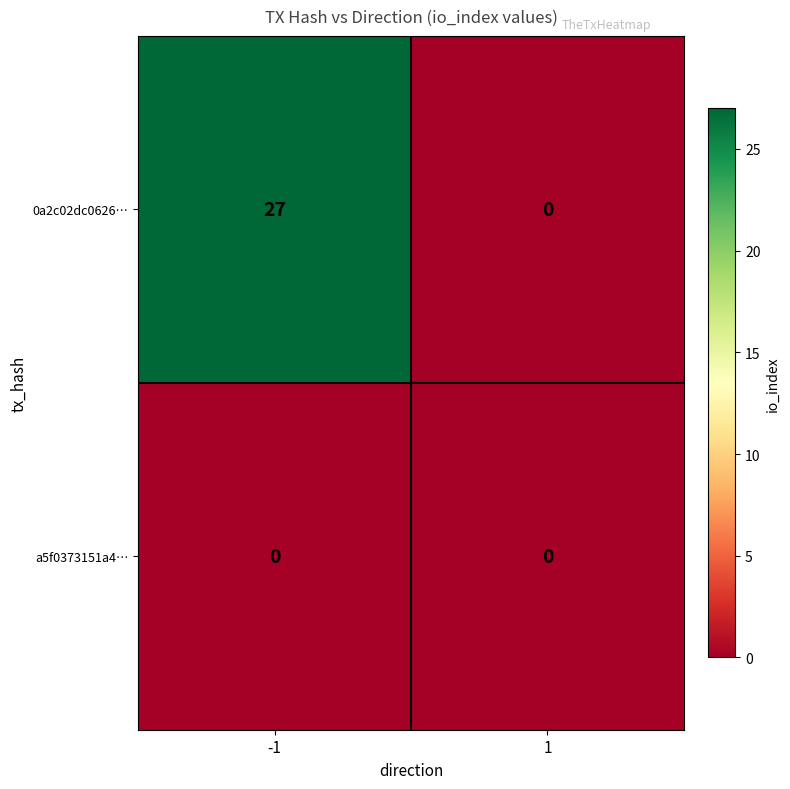

Rank the series by their average value, from lowest to highest.

a5f0373151a4…, 0a2c02dc0626…